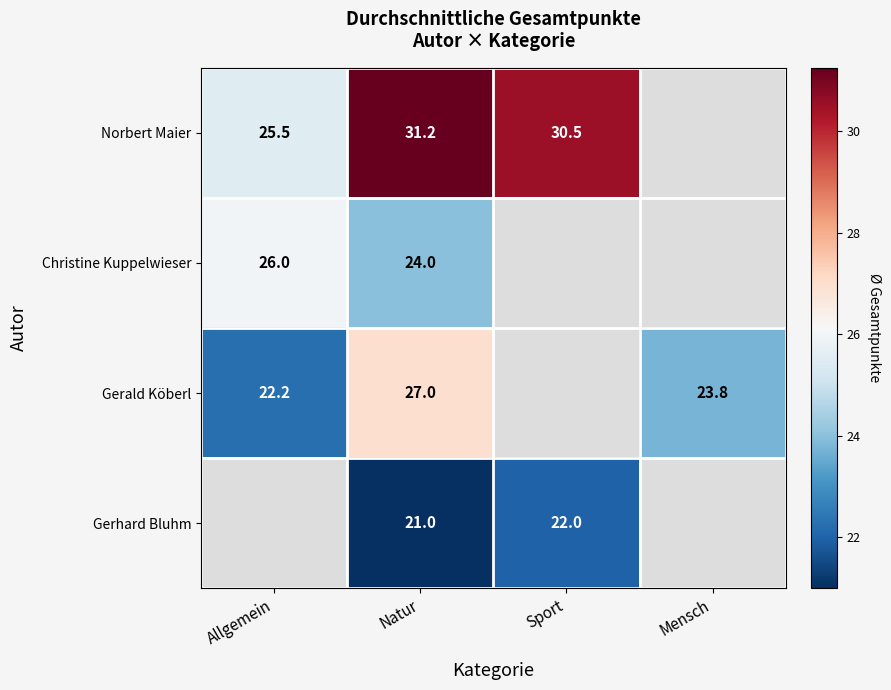

The value of Gerald Köberl at Allgemein is 22.2. True or false?

True